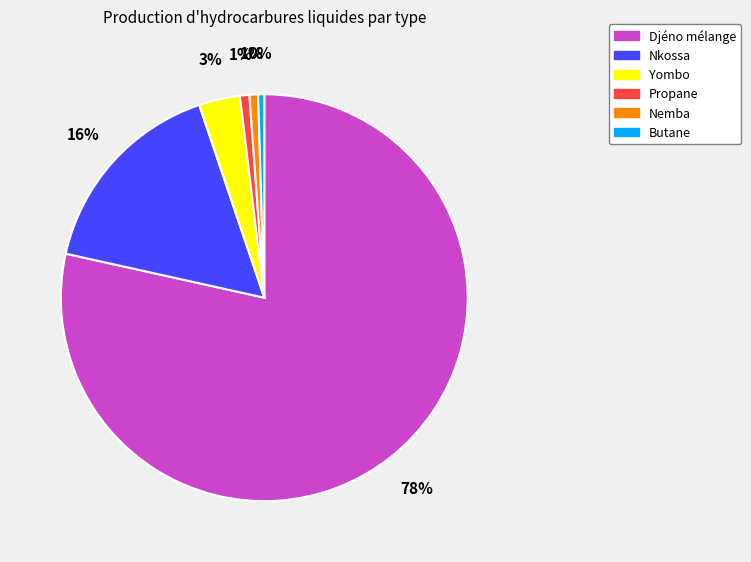

To the nearest percent, what is the combined percentage of Butane and Djéno mélange?

79%